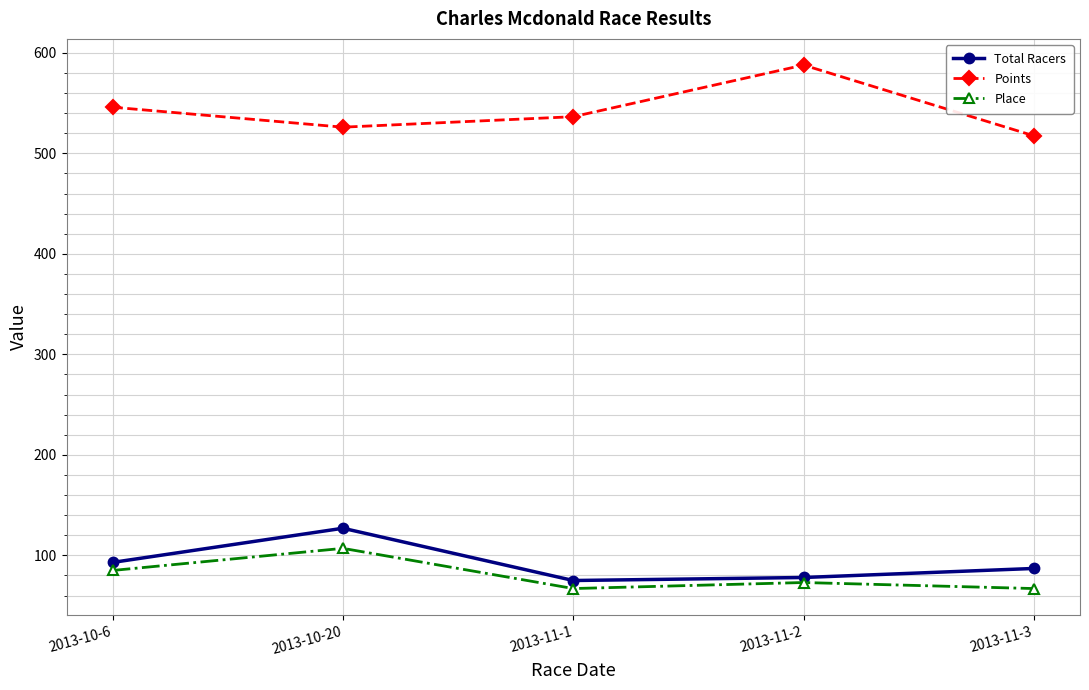

The Total Racers series shows 121.6 at 2013-11-1. True or false?

False